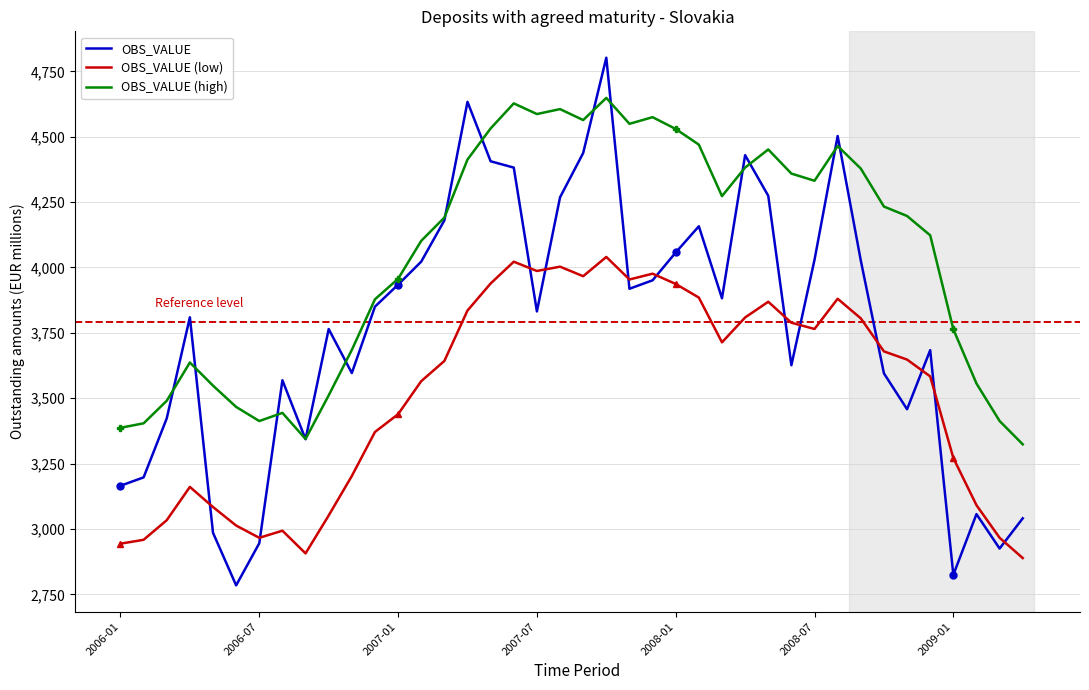

What is the lowest value of the OBS_VALUE (low) series?

2888.8